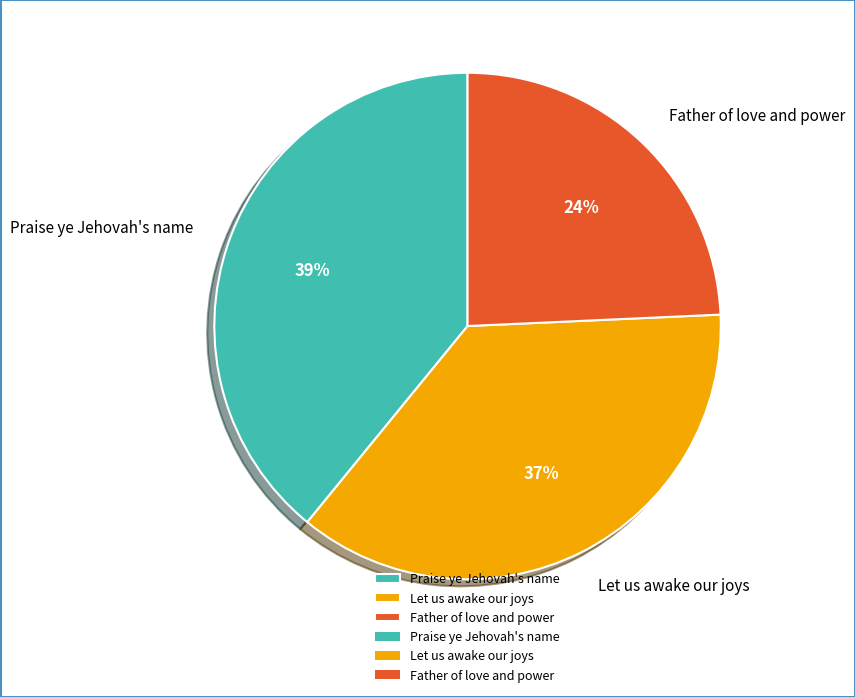

How many segments does this pie chart have?

3